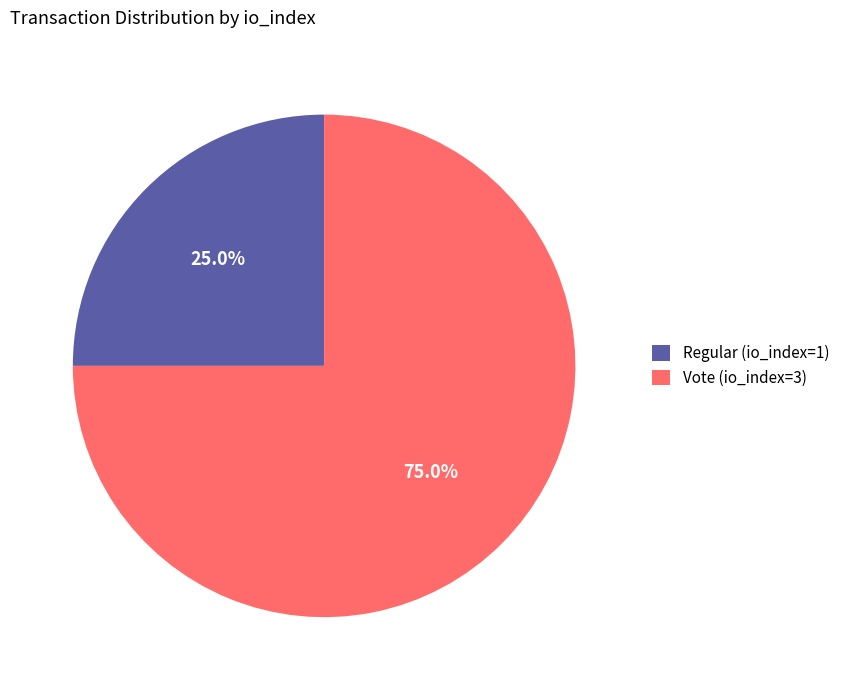

Does Regular (io_index=1) account for over 50% of the chart?

No